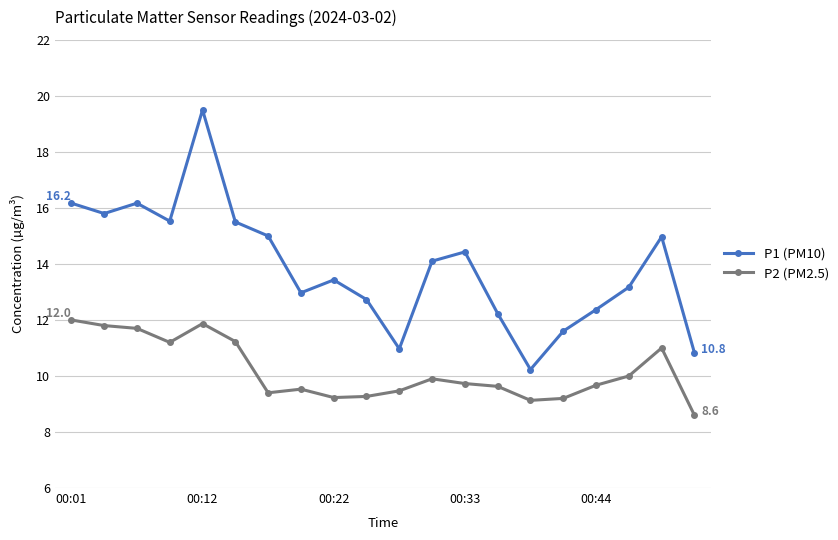

Which series has the largest range (max minus min)?

P1 (PM10)